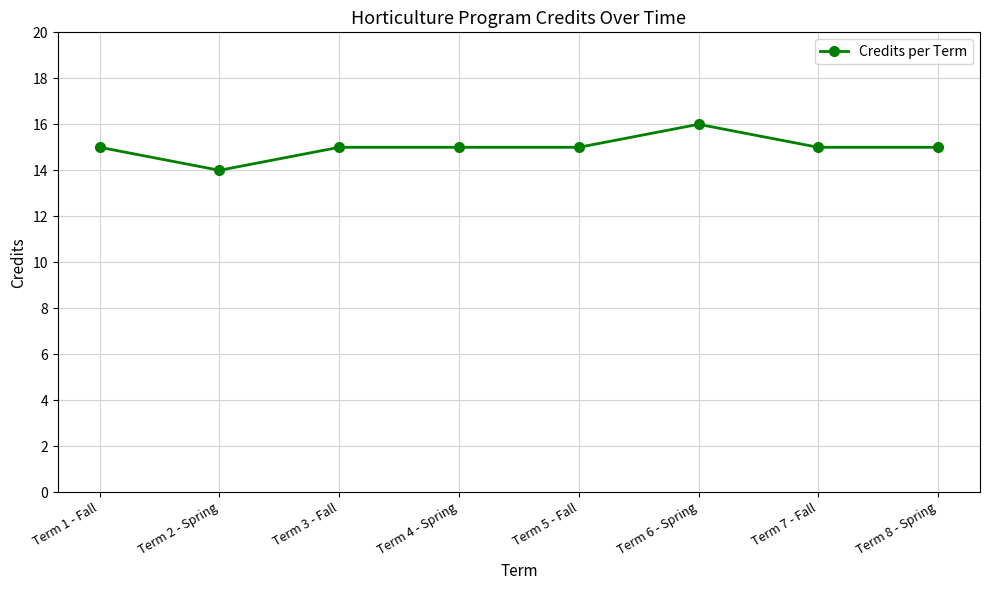

Where is the first local minimum?

Term 2 - Spring